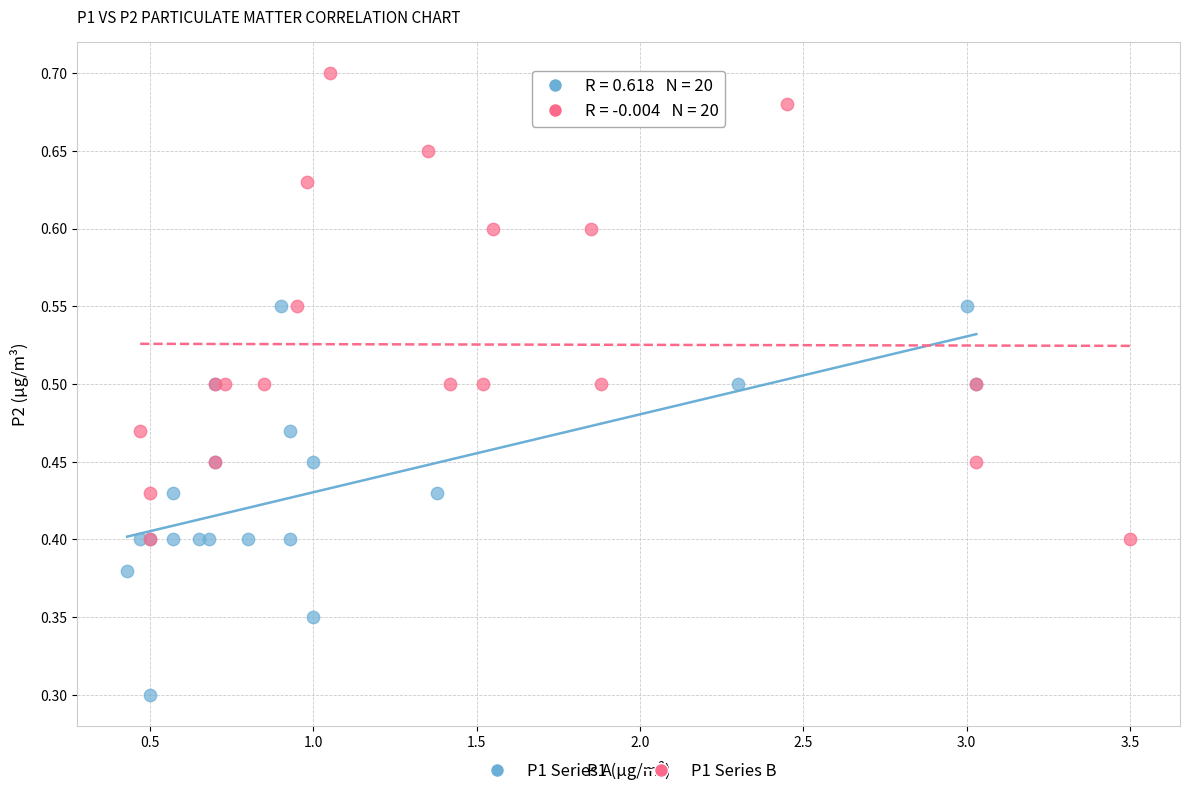

Which series contains the highest Y value?

P1 Series B